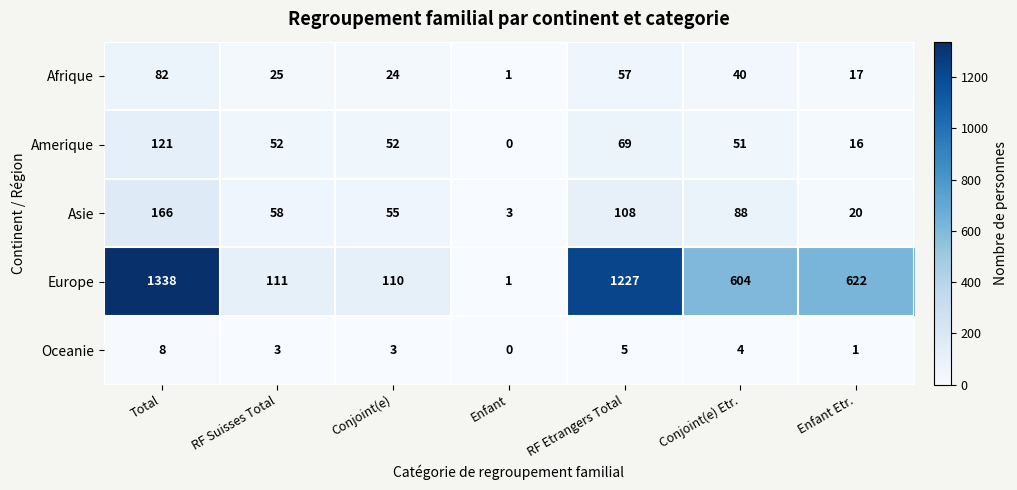

What is the difference between the second highest and minimum values in the Afrique series?

56